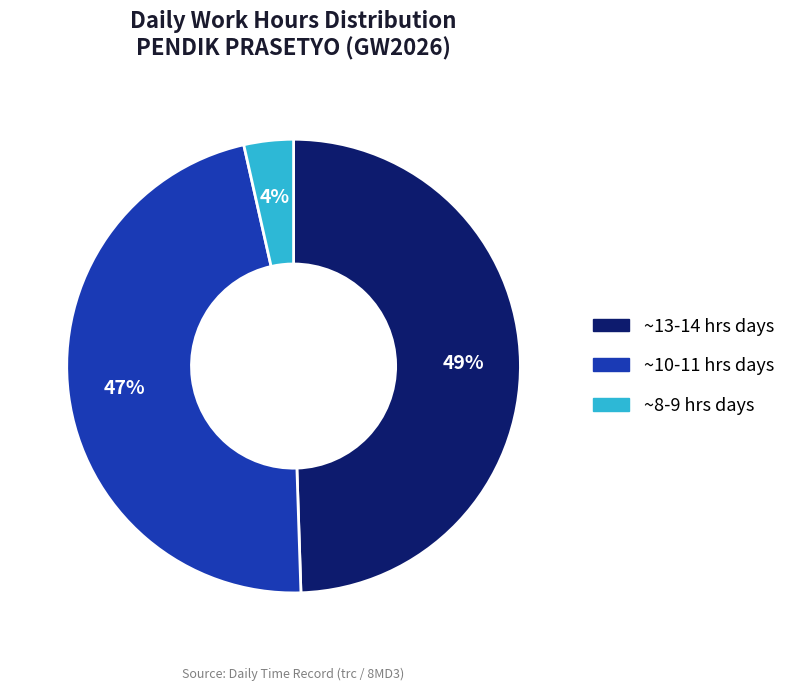

To the nearest percent, what is the average slice percentage?

33%